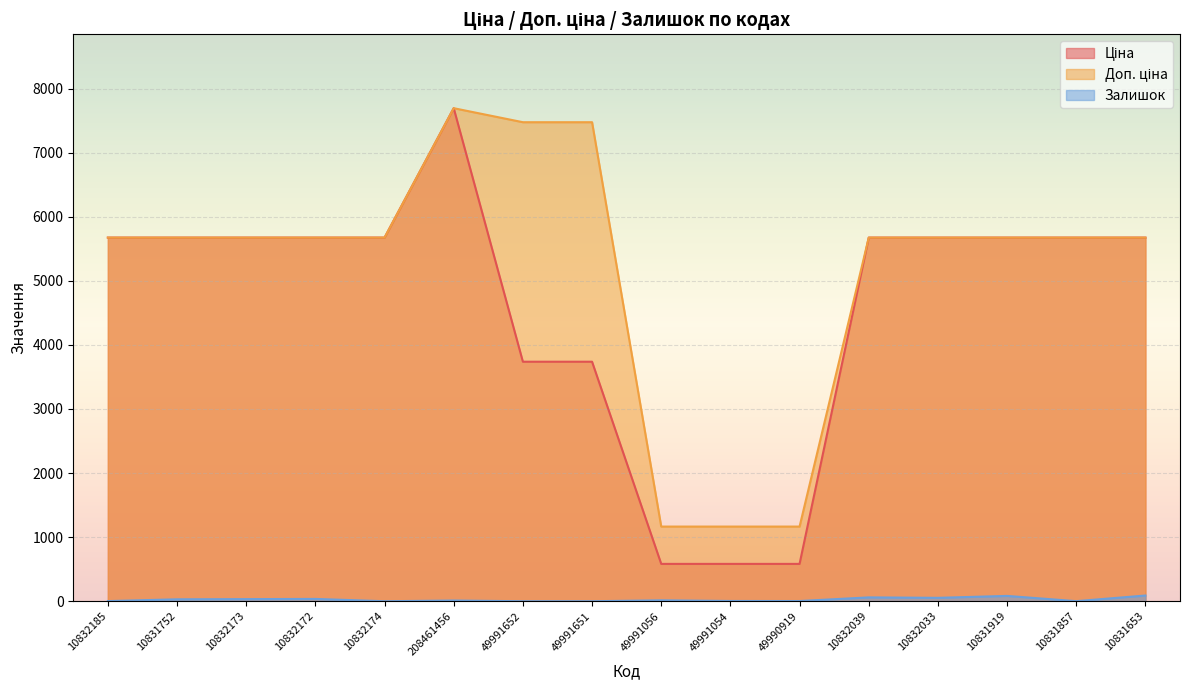

Rank the series at 10831857 from highest to lowest value.

Ціна, Доп. ціна, Залишок